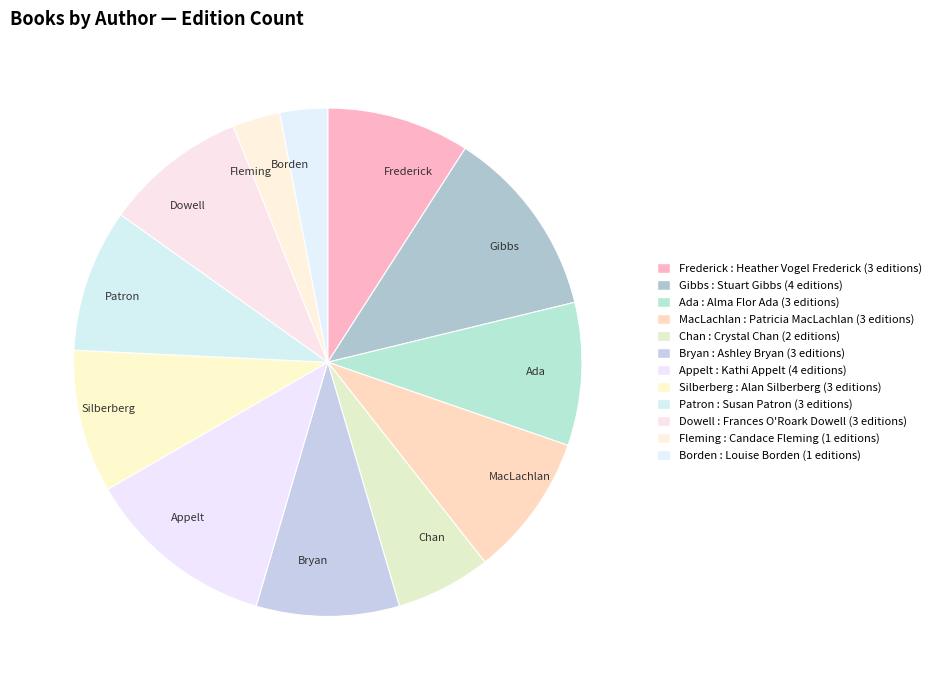

Combined, do Appelt and Gibbs account for over 50%?

No